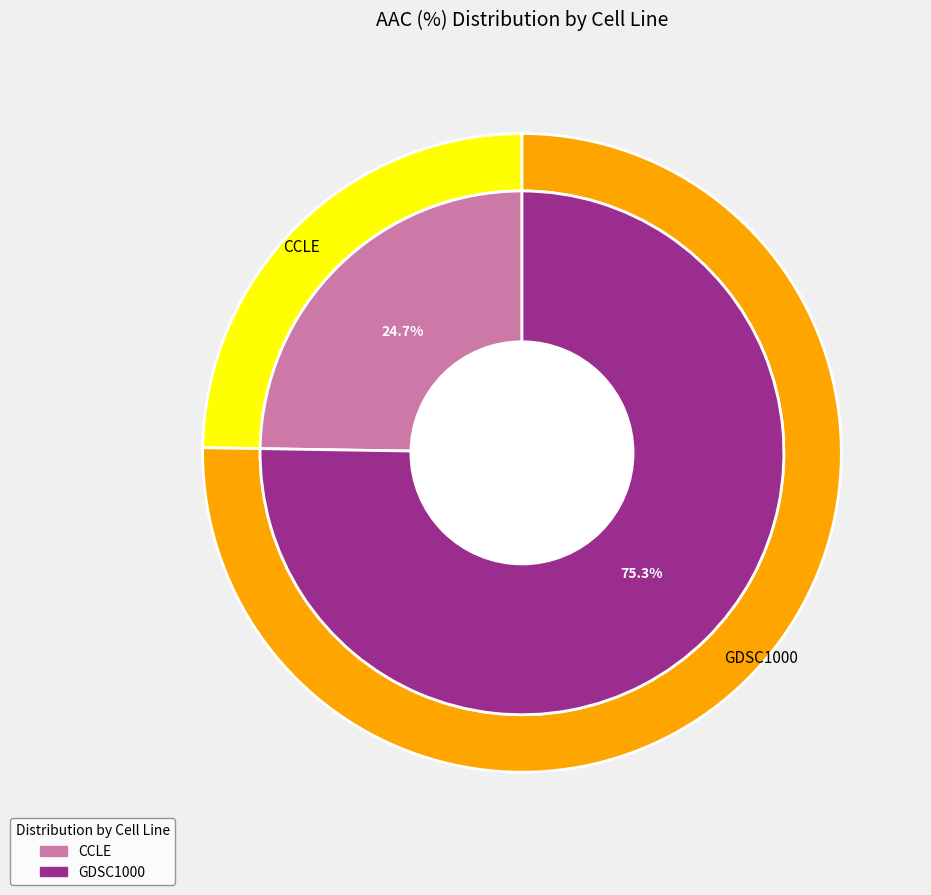

To the nearest percent, what is the difference between the largest and smallest slice percentages?

51%